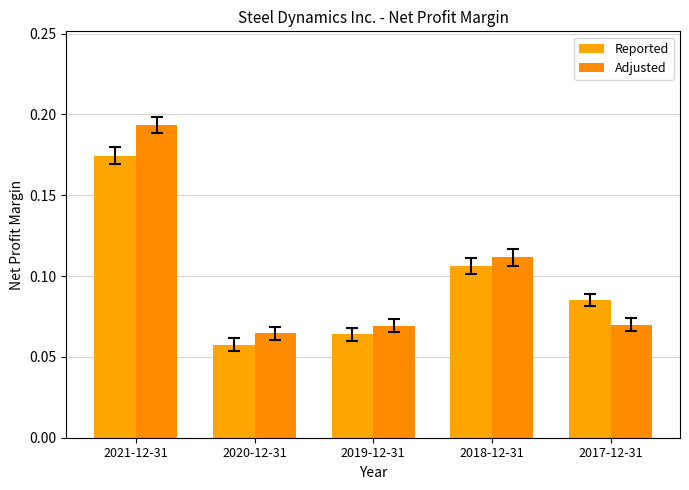

Does the chart contain stacked bars?

No